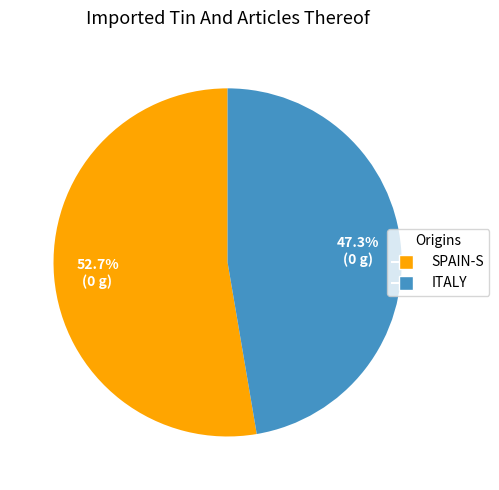

What is the ratio of the value at ITALY to the value at SPAIN-S?

0.9